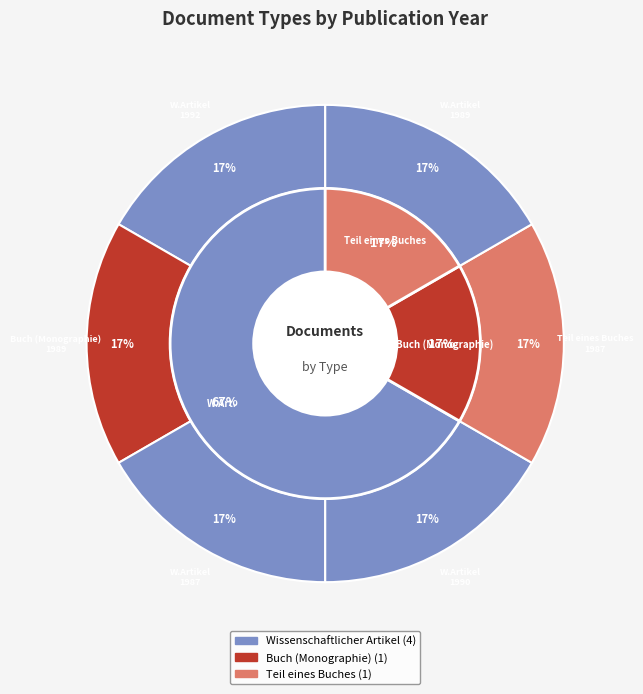

Does Wissenschaftlicher Artikel (1990) account for over 50% of the chart?

No